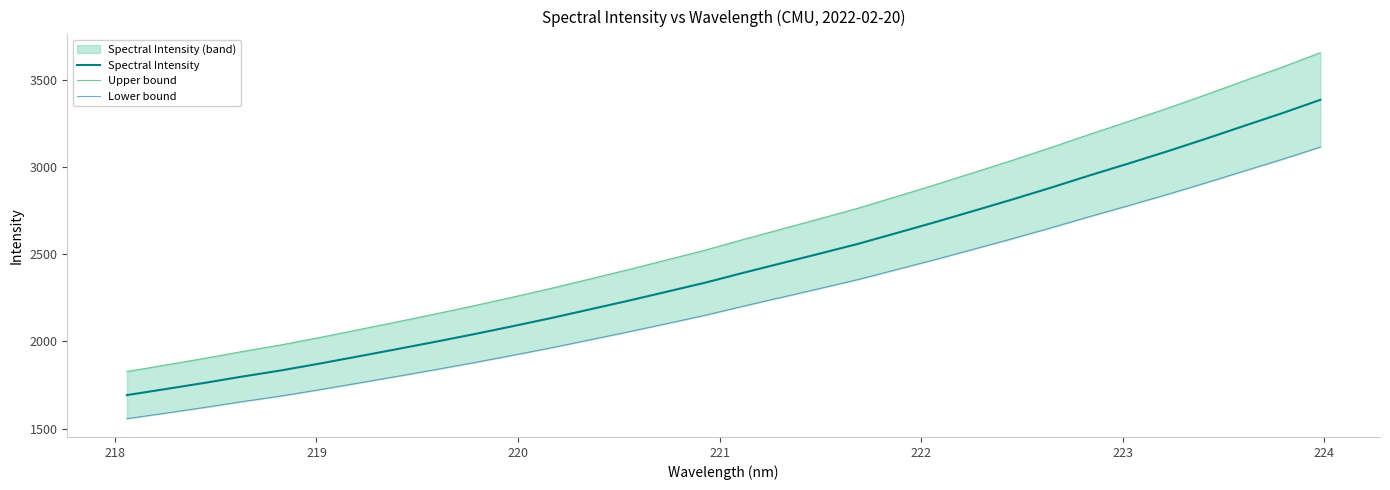

Which series has the widest spread of values?

Upper bound